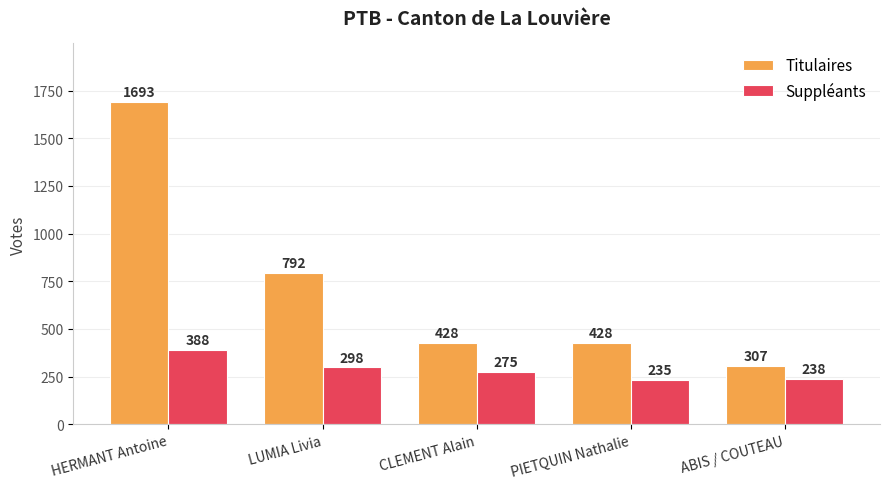

How many data points in Titulaires are less than 428?

1